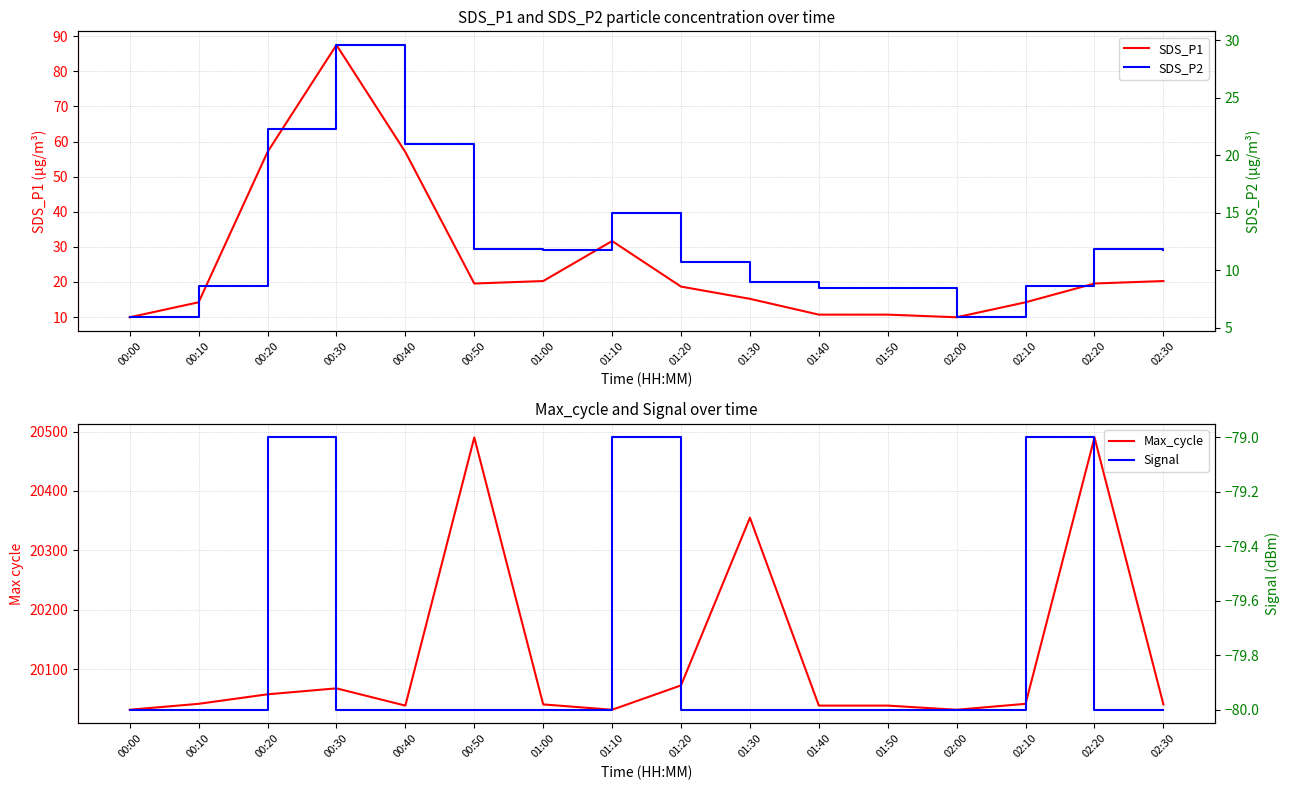

At which label does SDS_P1 reach its minimum?

00:00